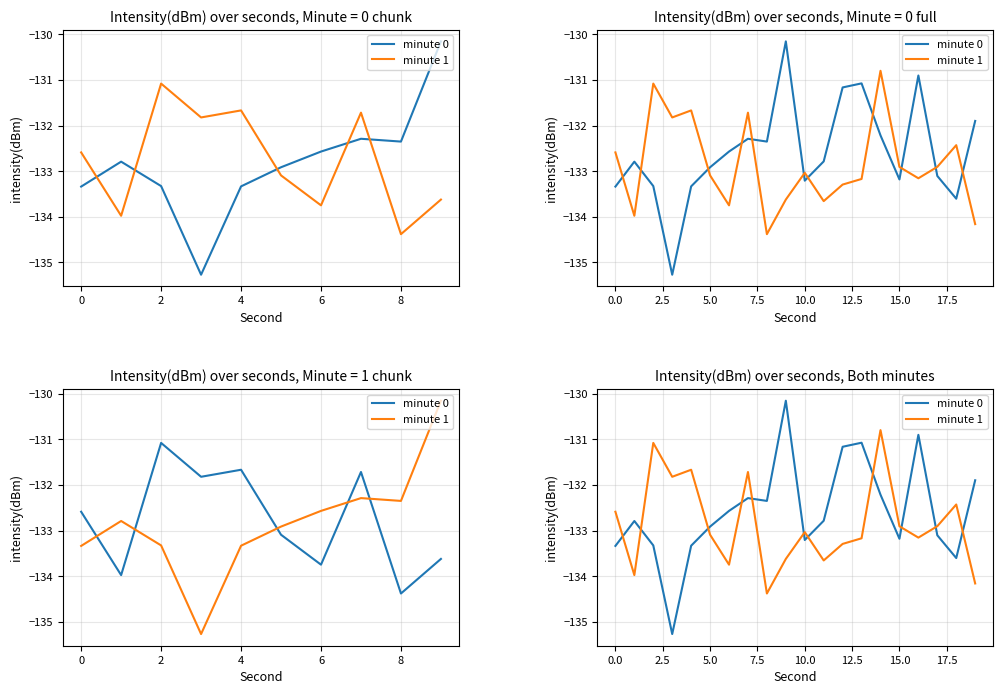

List the series in order of their peak value, lowest first.

minute 1, minute 0